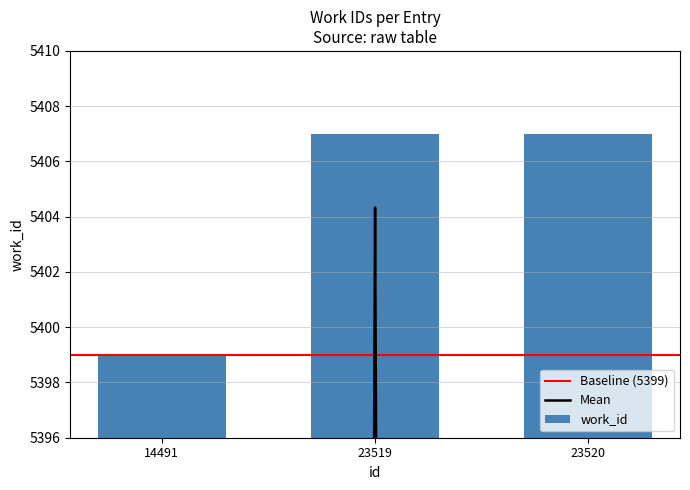

List the labels in order of value, largest first.

23519, 23520, 14491